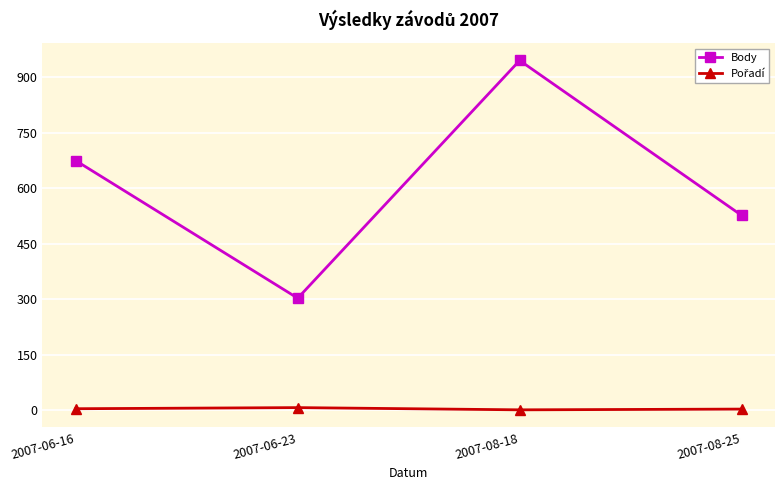

Where is the first local maximum for Body?

2007-08-18